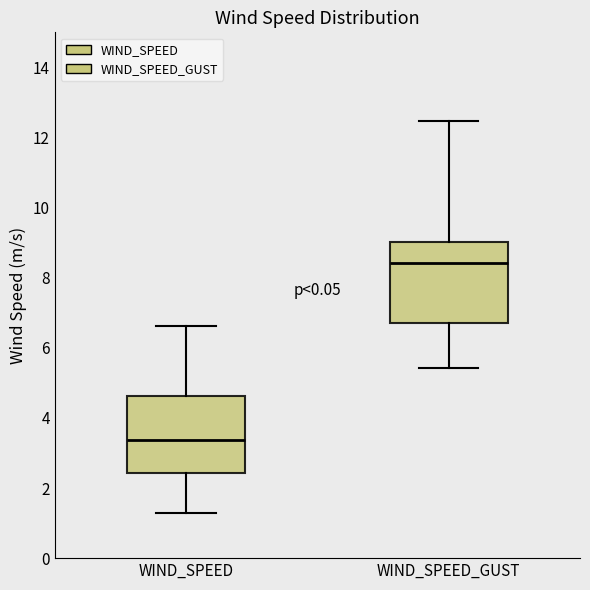

Reading left to right, read every box against the y-axis: the position of its median line, the range the box covers, and the ends of its whiskers. The values are not printed on the chart, so give them approximately, as read against the axis.

WIND_SPEED: median 3.4, box 2.4 to 4.6, whiskers 1.2 to 6.6
WIND_SPEED_GUST: median 8.4, box 6.6 to 9.0, whiskers 5.4 to 12.4